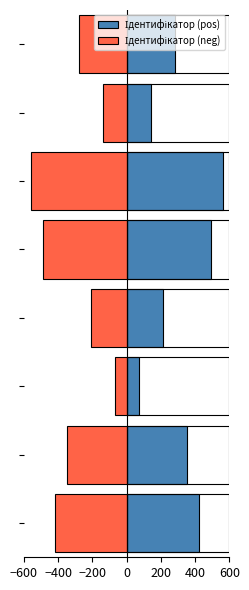

At how many categories does at least one series exceed -239?

8